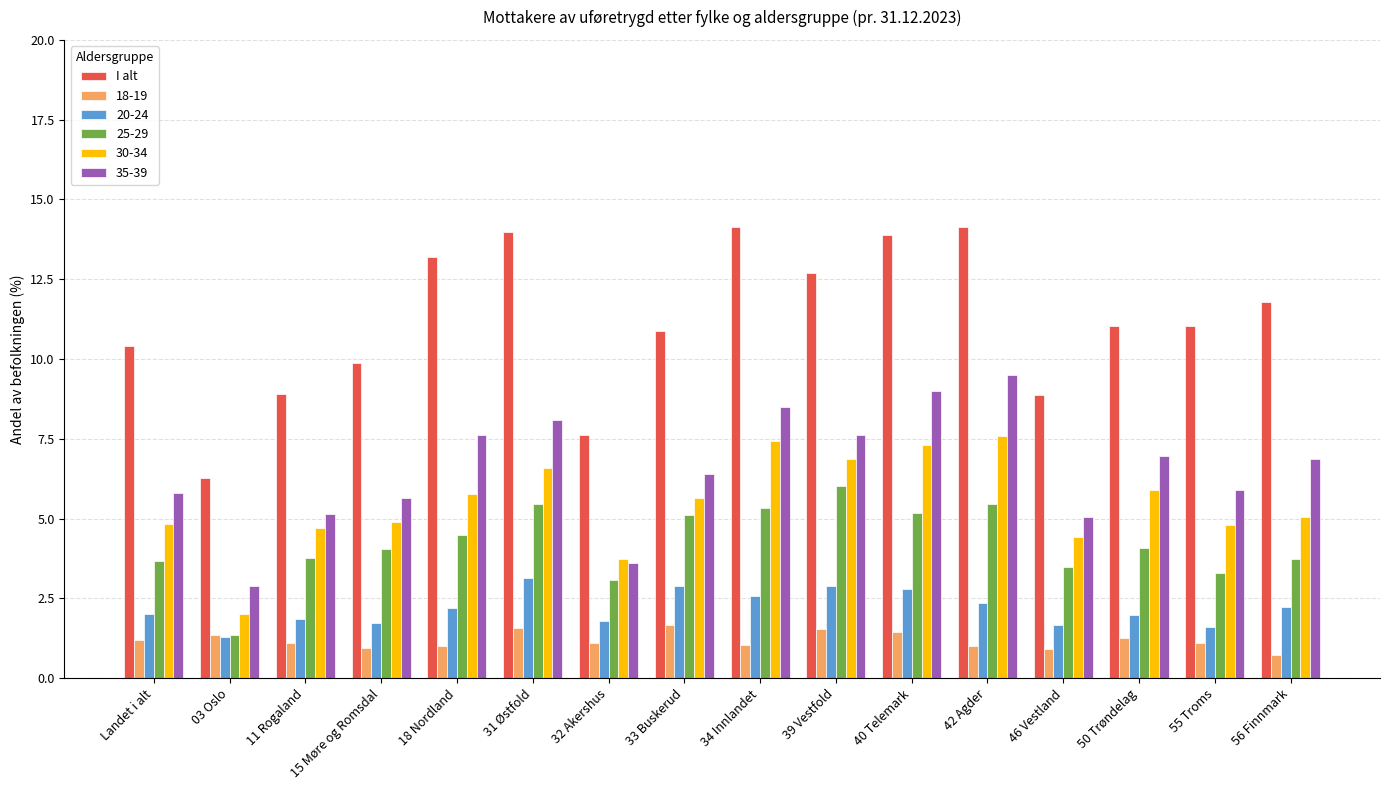

How many data points does each series have?

16